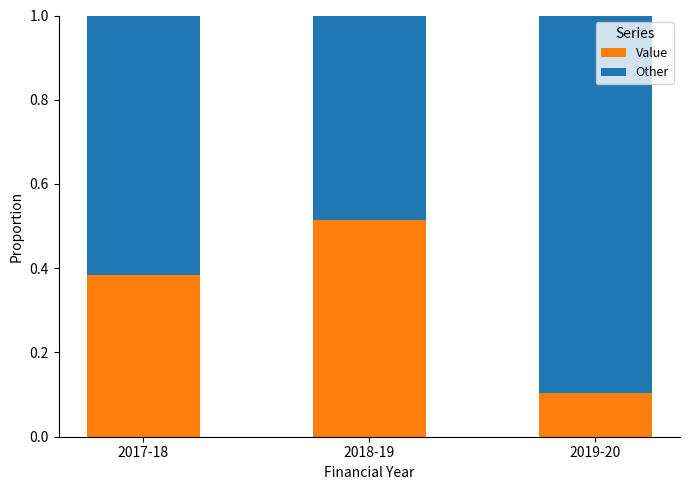

Which category has the highest value in the Value series?

2018-19